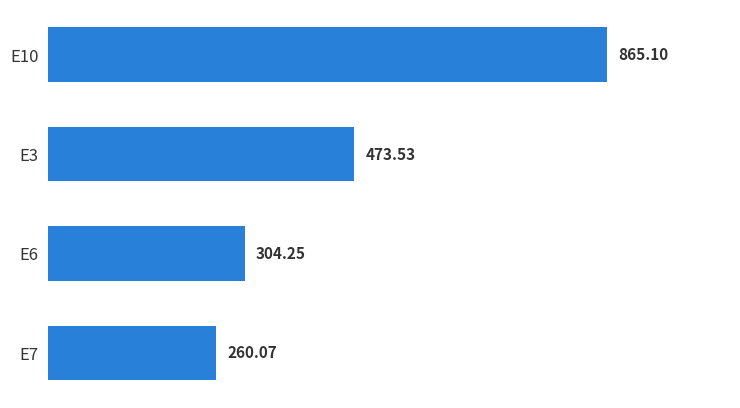

How many data points are above 473?

2